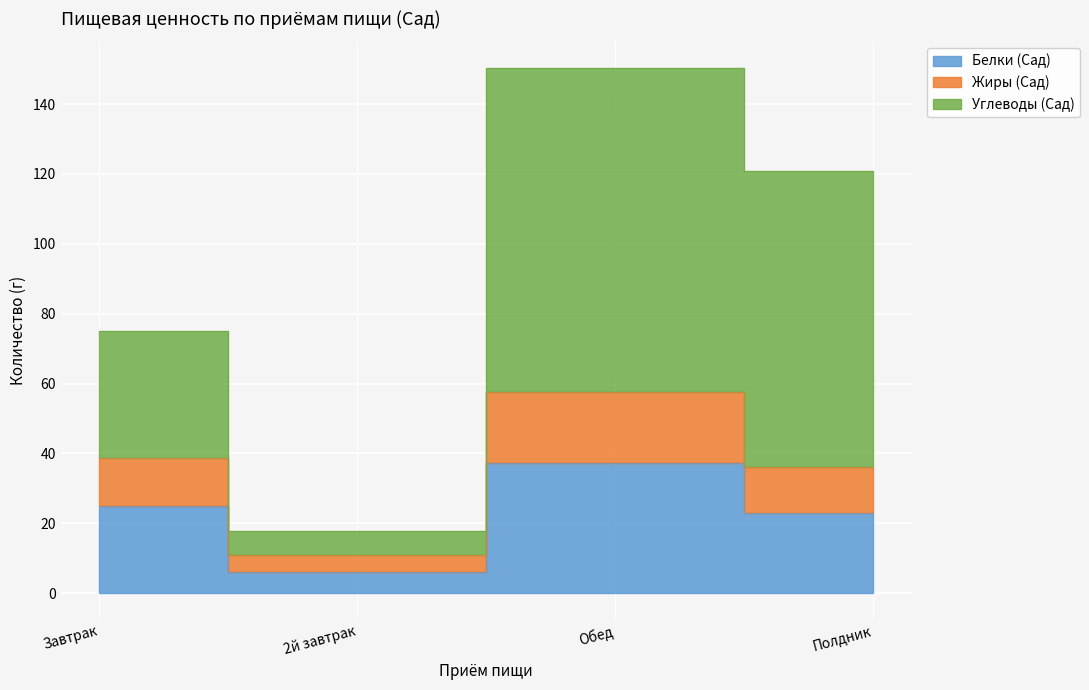

Count the number of categories in the chart.

4